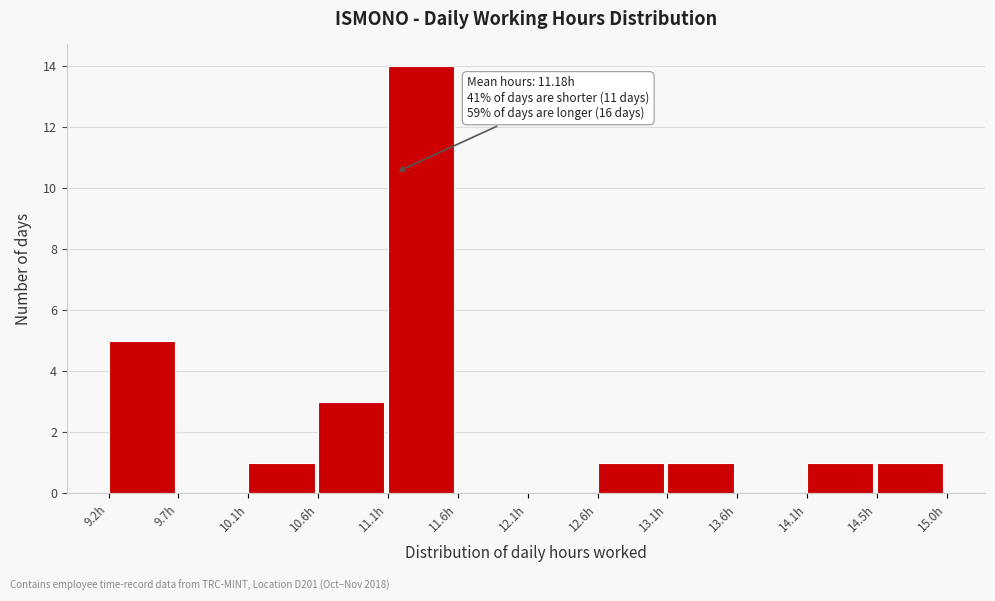

Which range on the x-axis has the tallest bar?

11.10 to 11.60